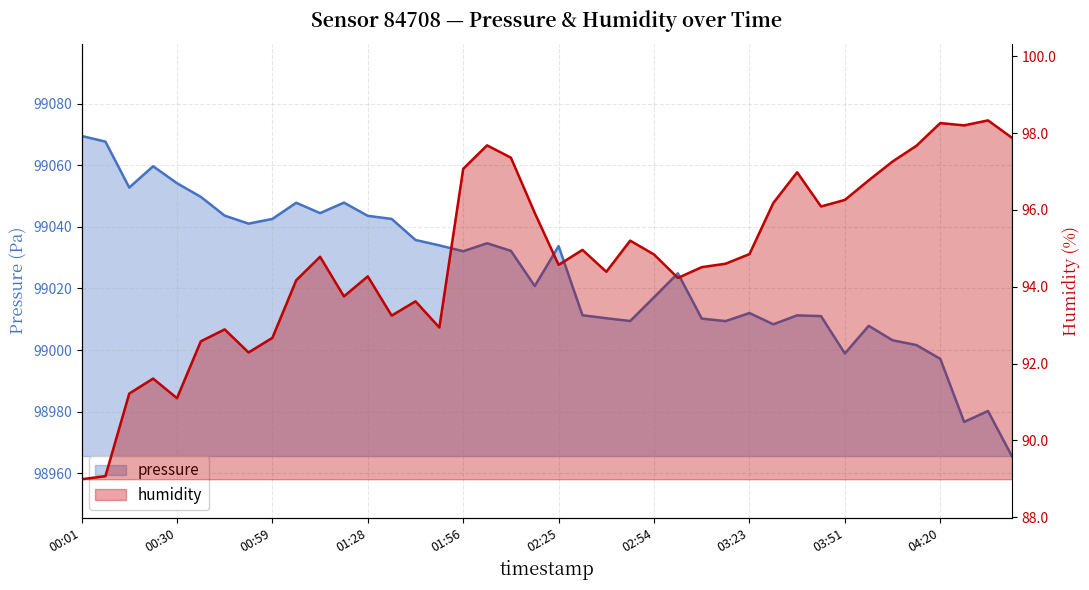

How many data points in pressure are above 99032?

20